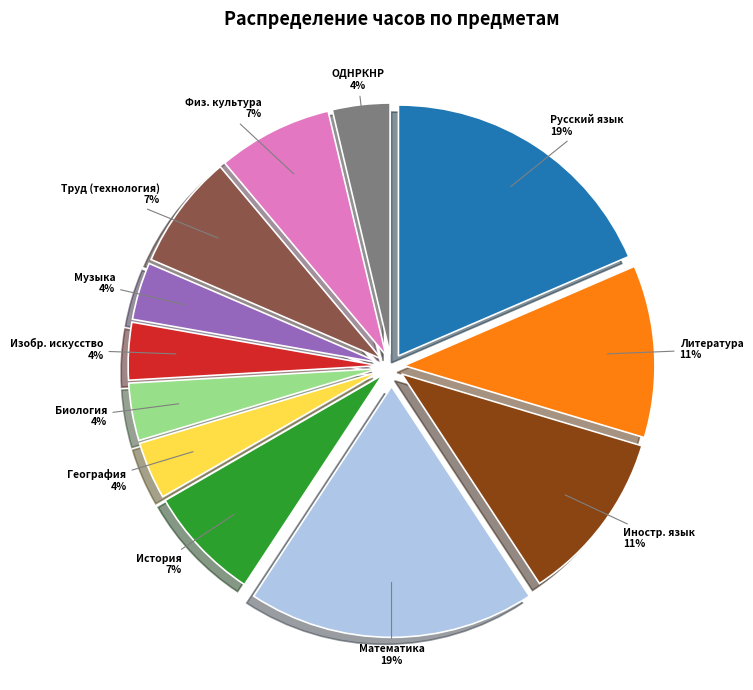

Between Литература and Музыка, which is larger?

Литература